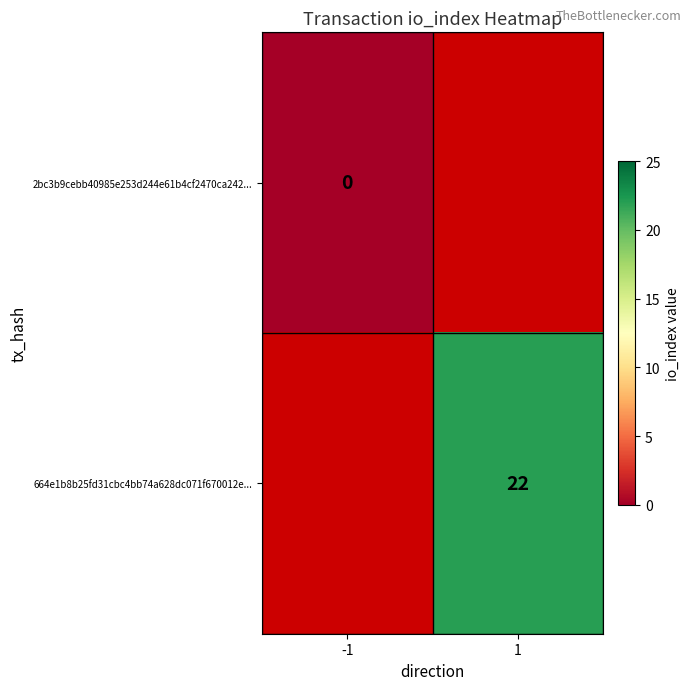

The value of 664e1b8b25fd31cbc4bb74a628dc071f670012e... at 1 is 22. True or false?

True